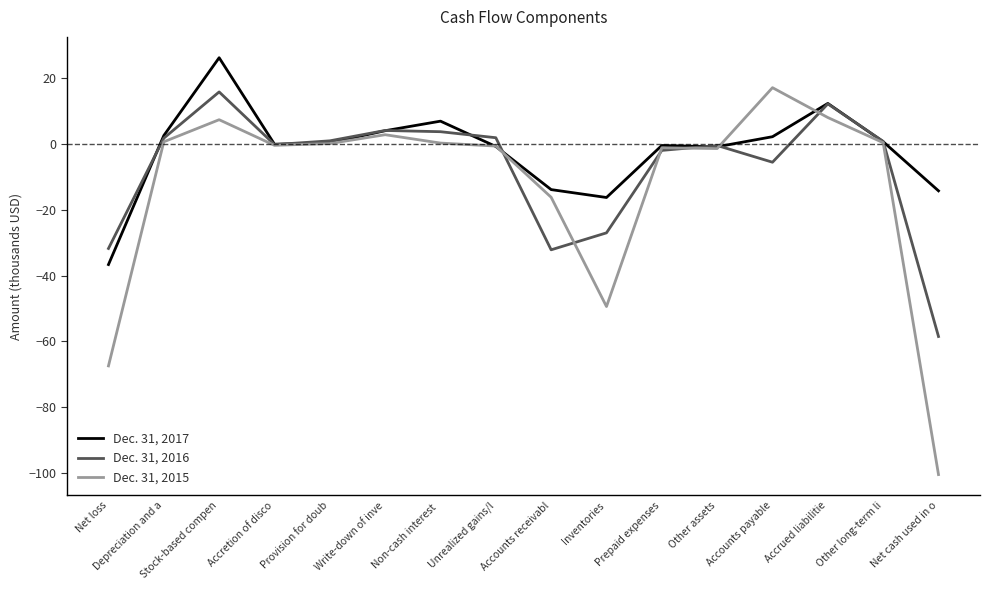

True or false: Dec. 31, 2017 has a value of -4.8 at Inventories.

False